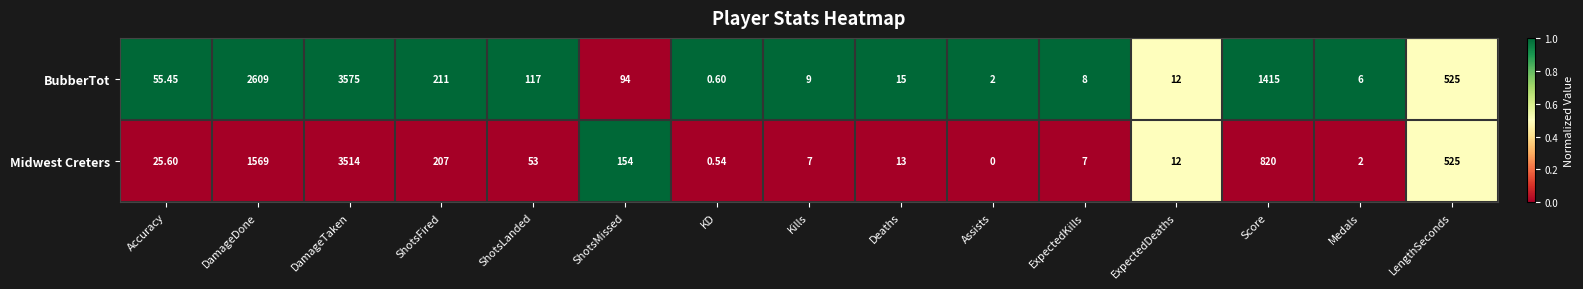

Where is BubberTot nearest to the value 1787?

Score